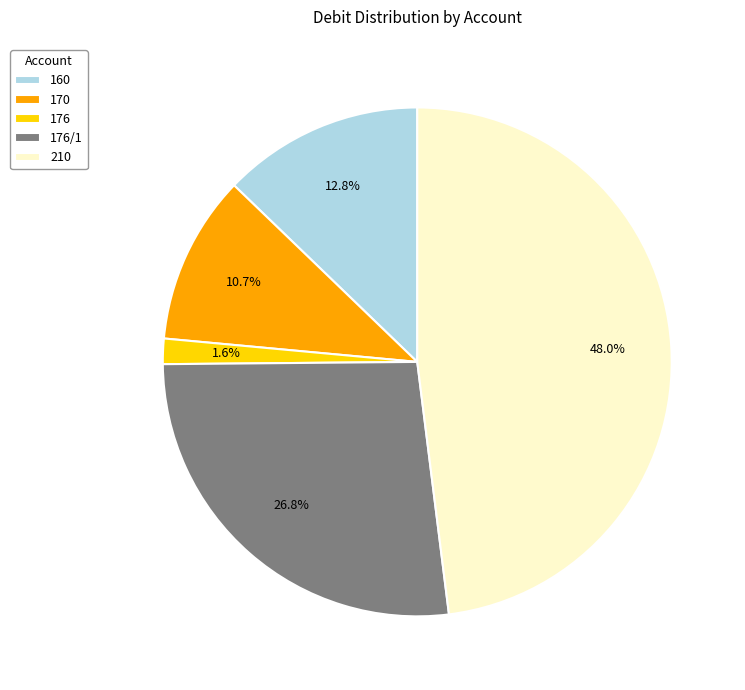

What is the largest slice in the pie chart?

210